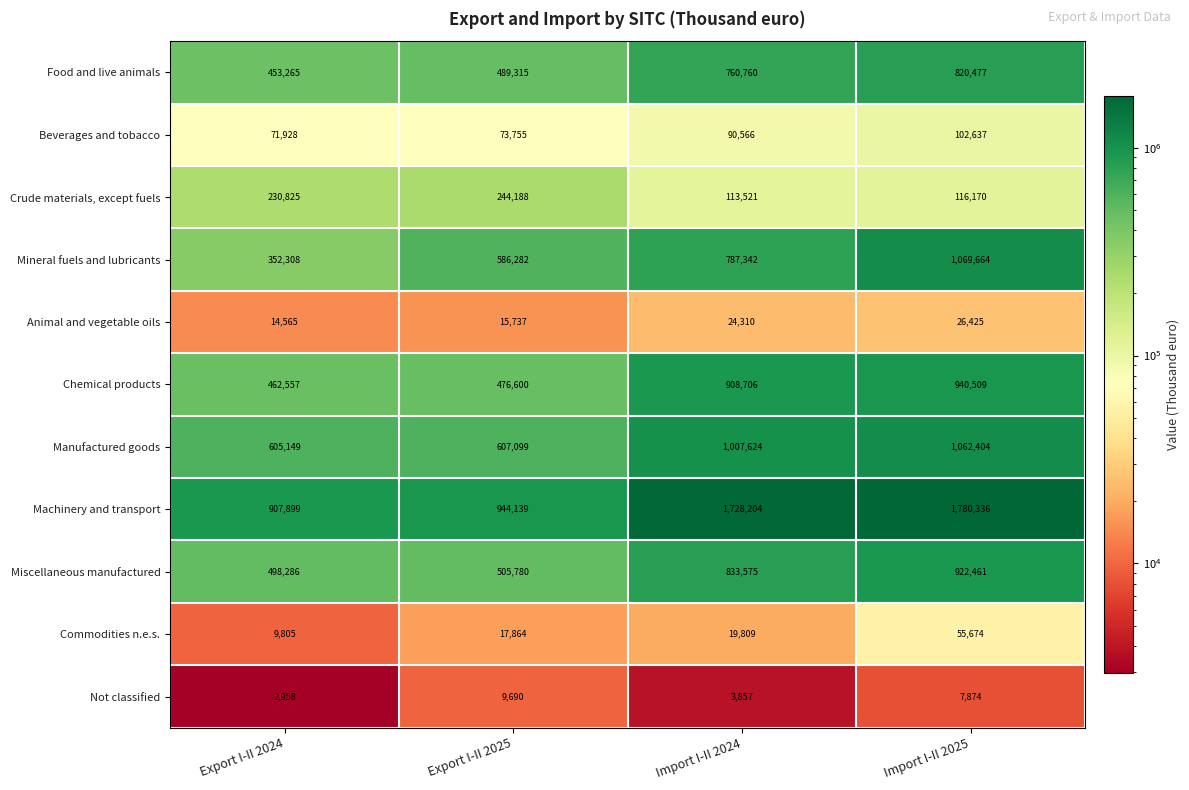

What is the difference between the maximum and minimum values in the Manufactured goods series?

457255